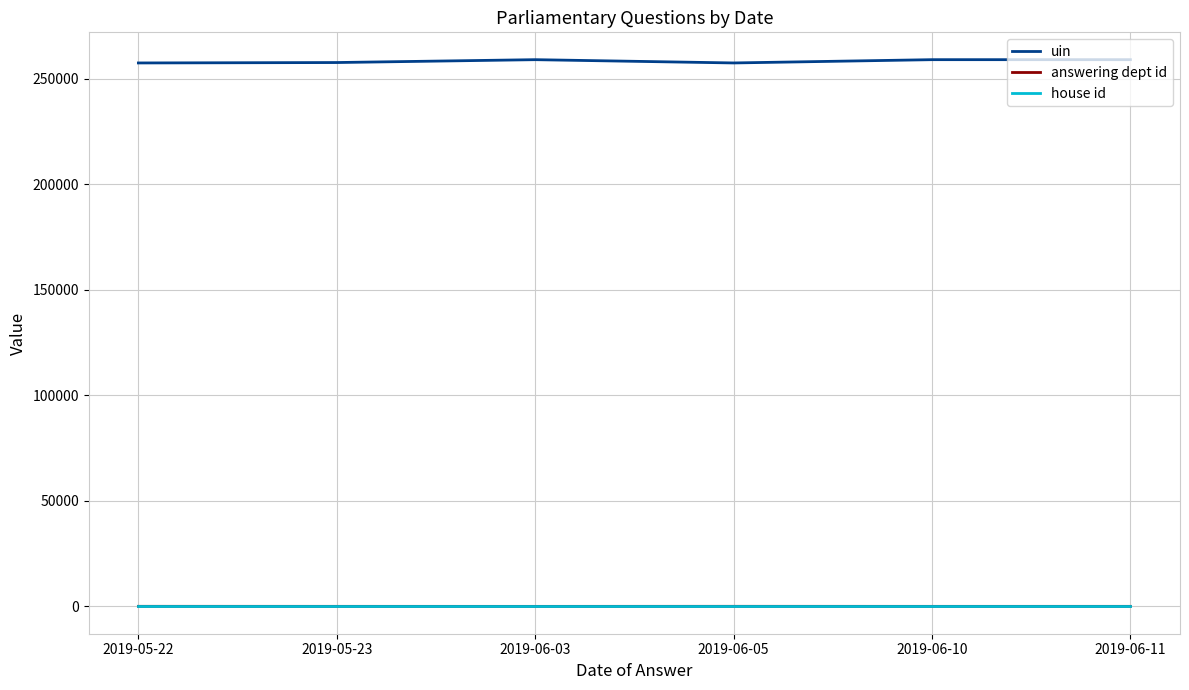

Which series has the largest total across all categories?

uin